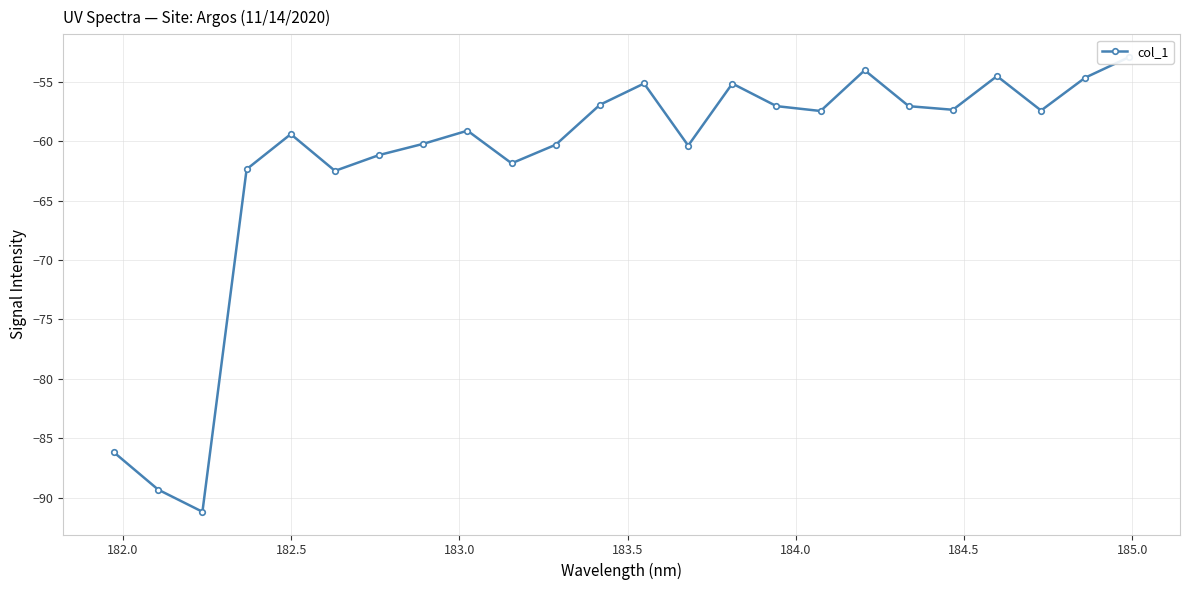

Is this an area chart (filled region under the line)?

No